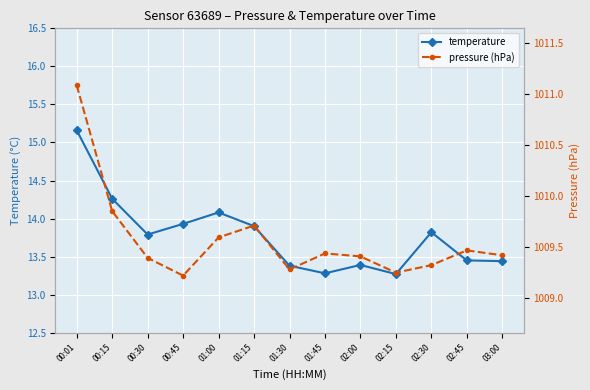

What position from the right is 00:45?

10